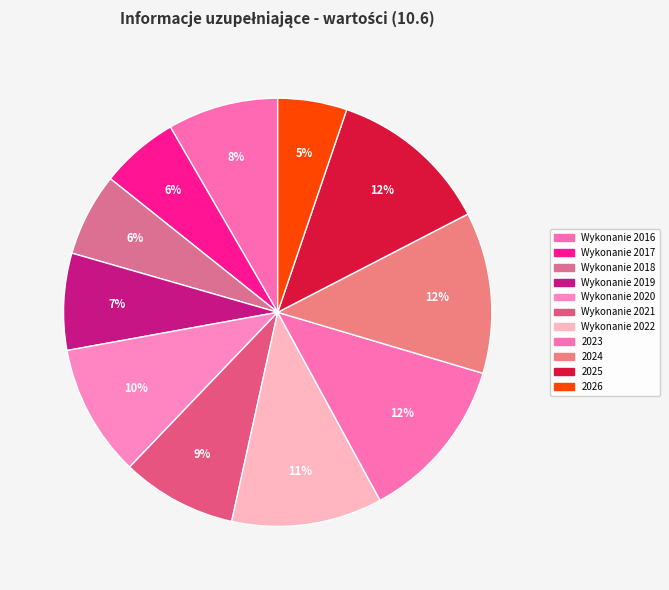

Which slice is the smallest?

2026